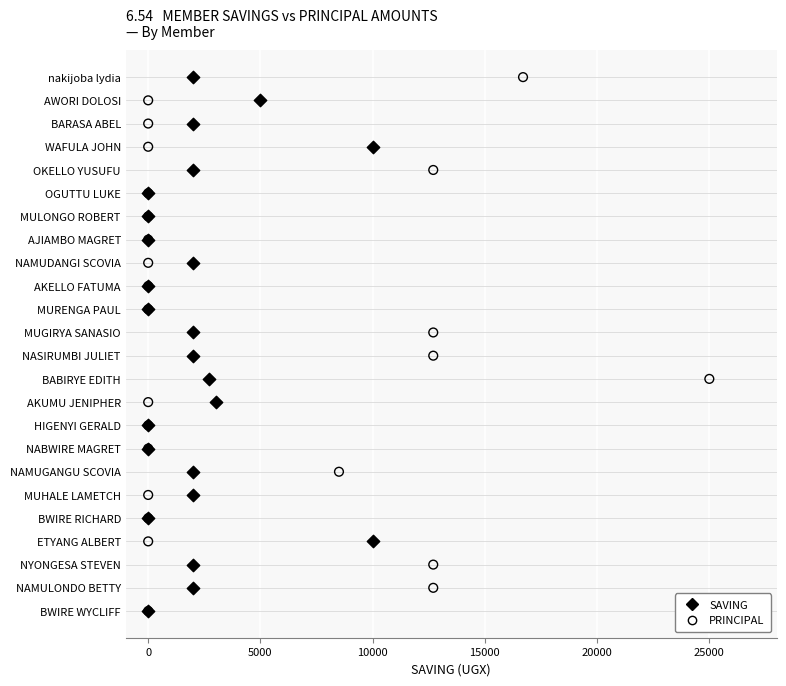

What are all the series names shown in the legend?

SAVING, PRINCIPAL